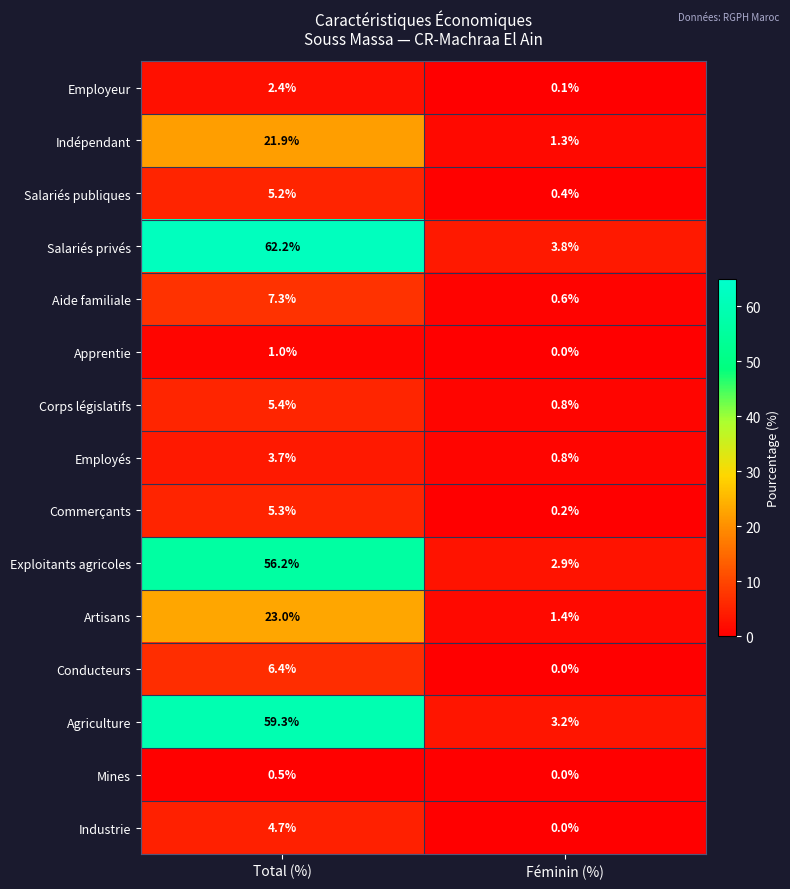

Is it true that Artisans equals 40.3 at Total (%)?

False